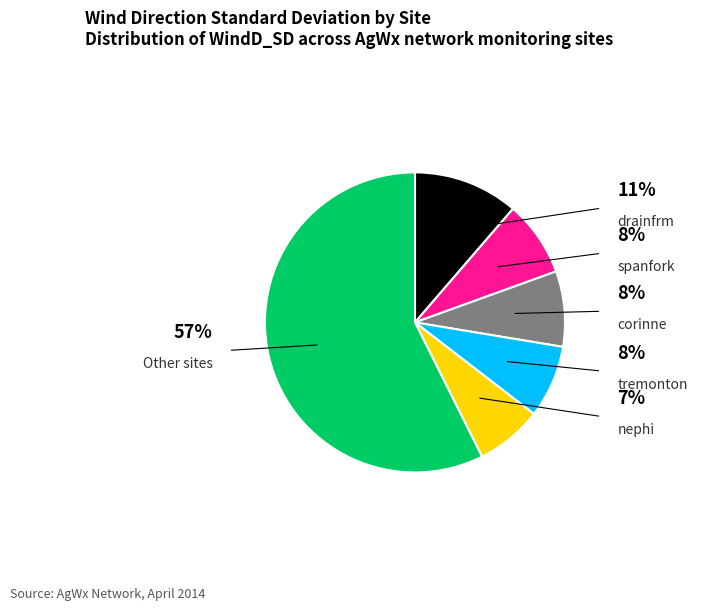

Is there a majority slice in this chart?

Yes